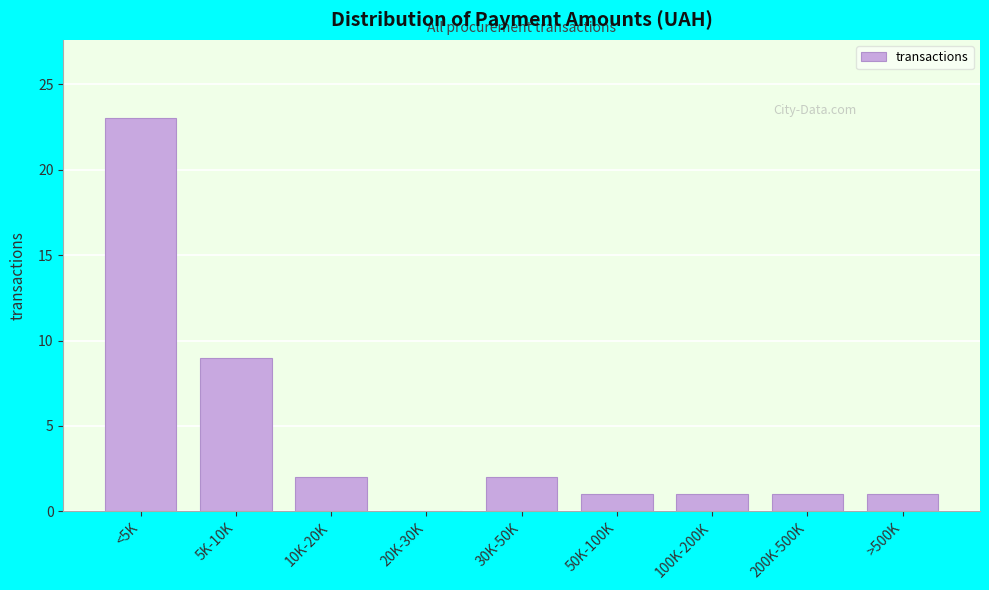

Reading right to left, transcribe all the data shown in this chart.

>500K=1	200K-500K=1	100K-200K=1	50K-100K=1	30K-50K=2	20K-30K=0	10K-20K=2	5K-10K=9	<5K=23